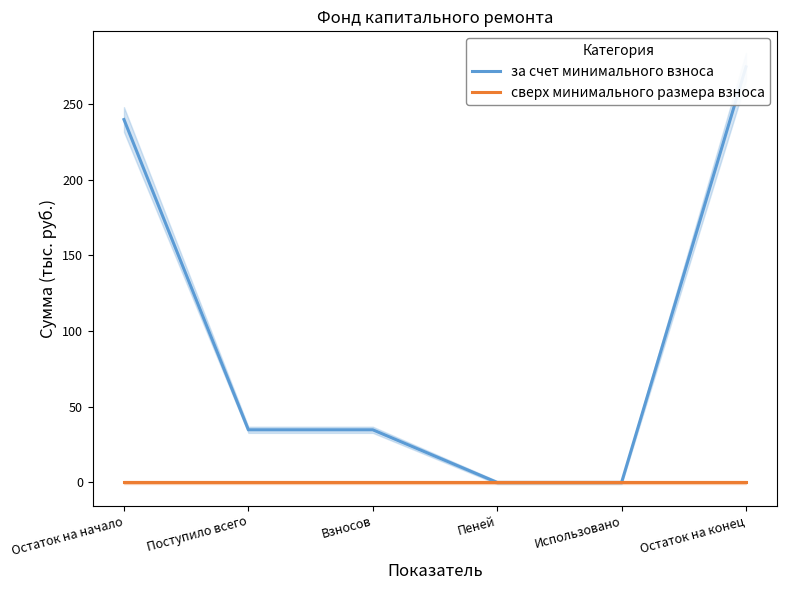

True or false: сверх минимального размера взноса and за счет минимального взноса intersect in this chart.

False